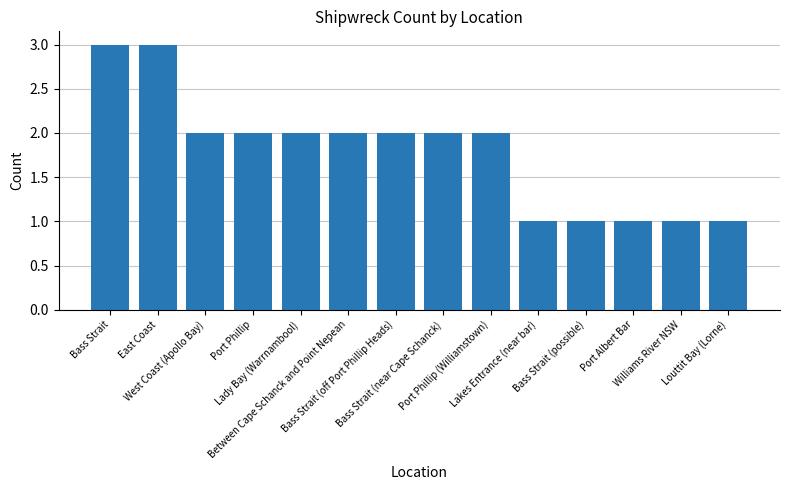

At which label does the data first exceed 2?

Bass Strait